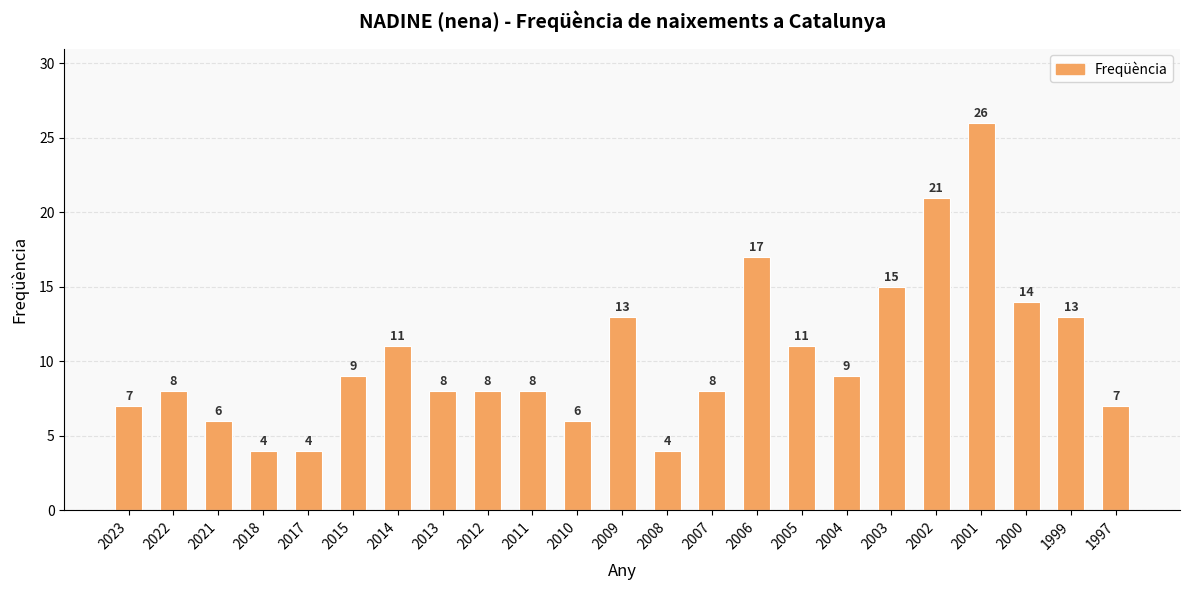

Which has a higher value, 2007 or 2009?

2009